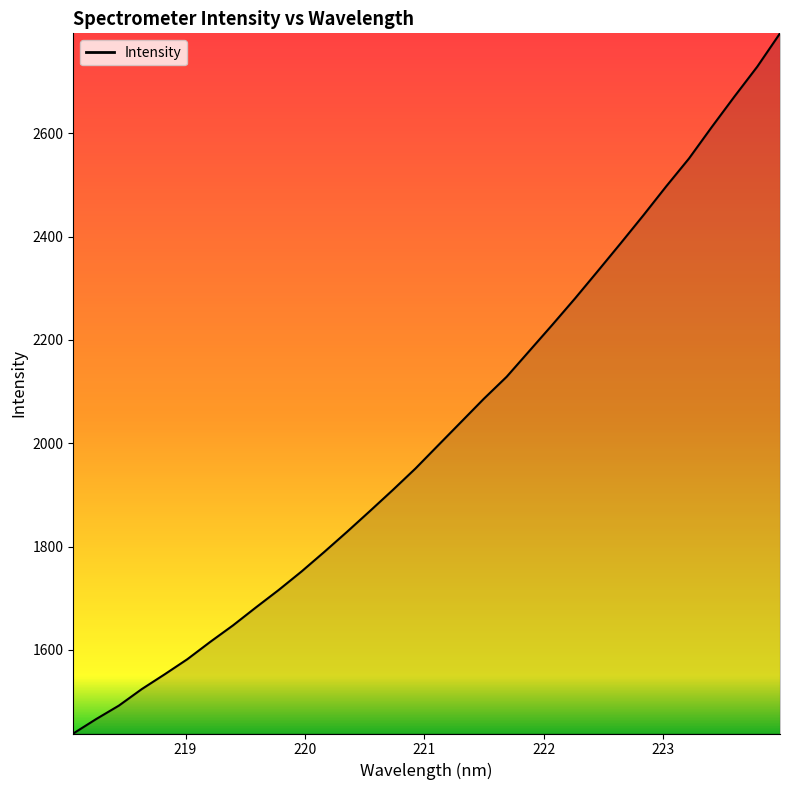

What is the average value?

2024.1